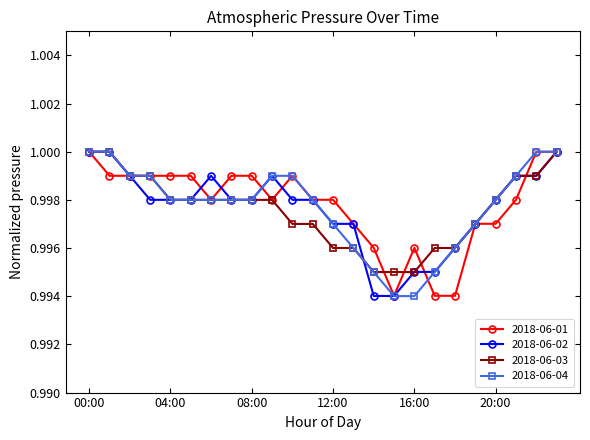

Which series has the widest spread of values?

2018-06-04